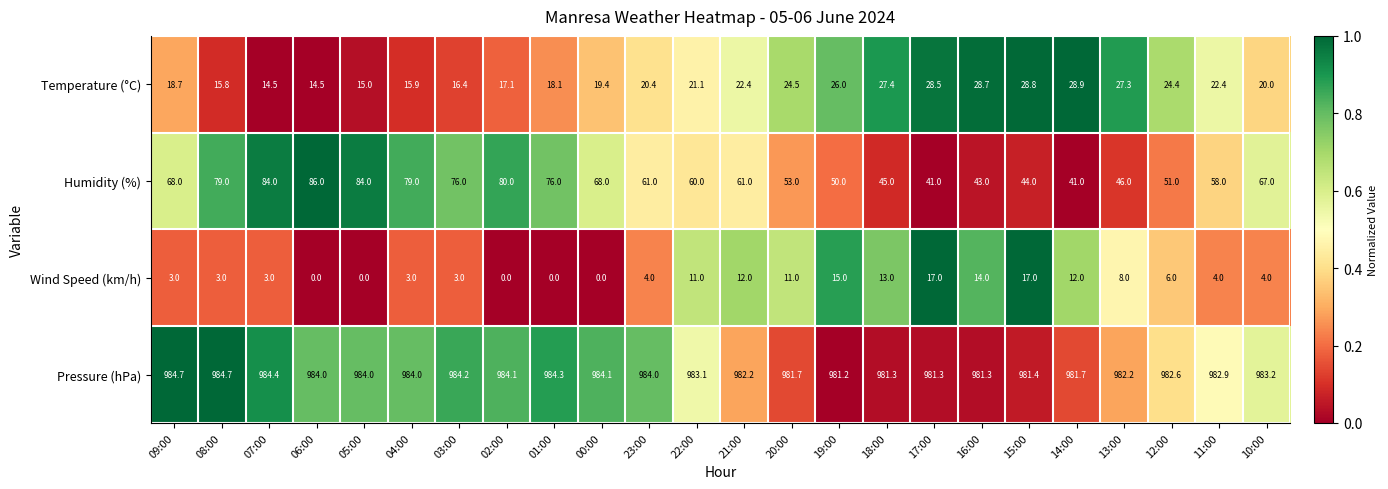

What is the average value of the Wind Speed (km/h) series?

6.8